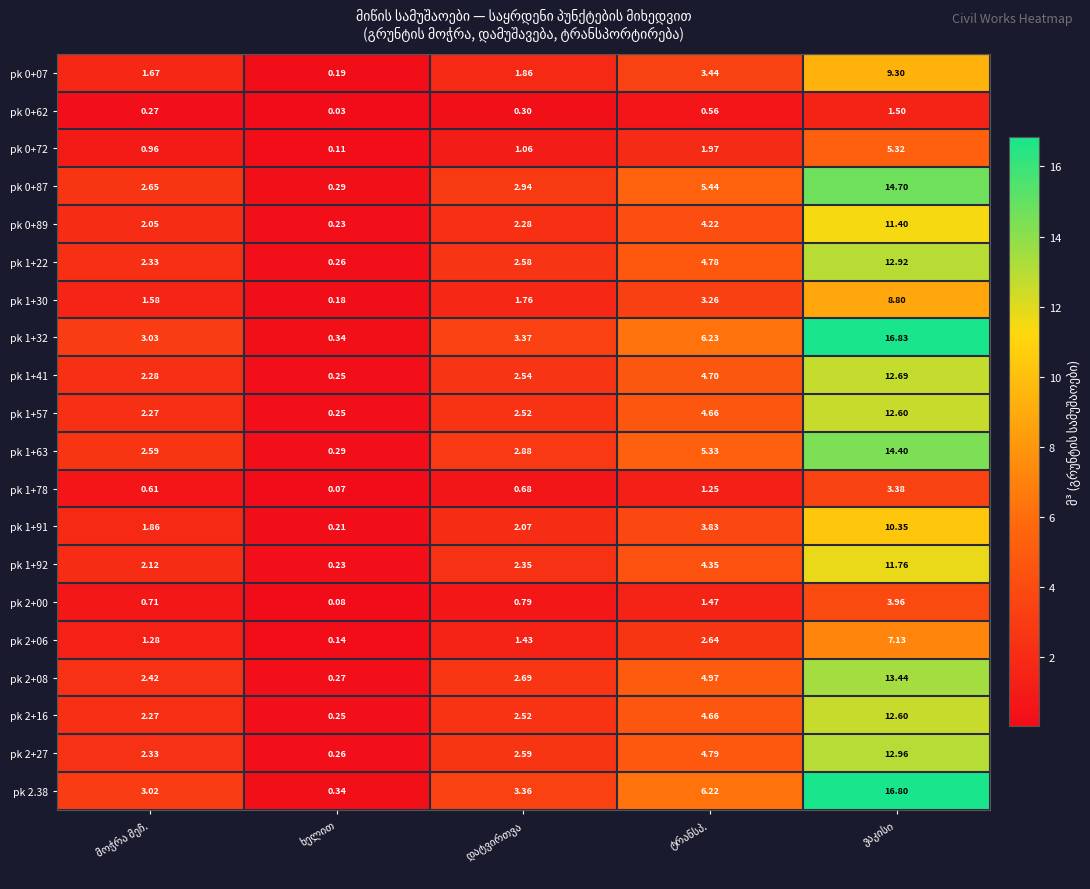

Rank the series at ხელით from lowest to highest value.

pk 0+62, pk 1+78, pk 2+00, pk 0+72, pk 2+06, pk 1+30, pk 0+07, pk 1+91, pk 0+89, pk 1+92, pk 1+57, pk 2+16, pk 1+41, pk 1+22, pk 2+27, pk 2+08, pk 1+63, pk 0+87, pk 2.38, pk 1+32